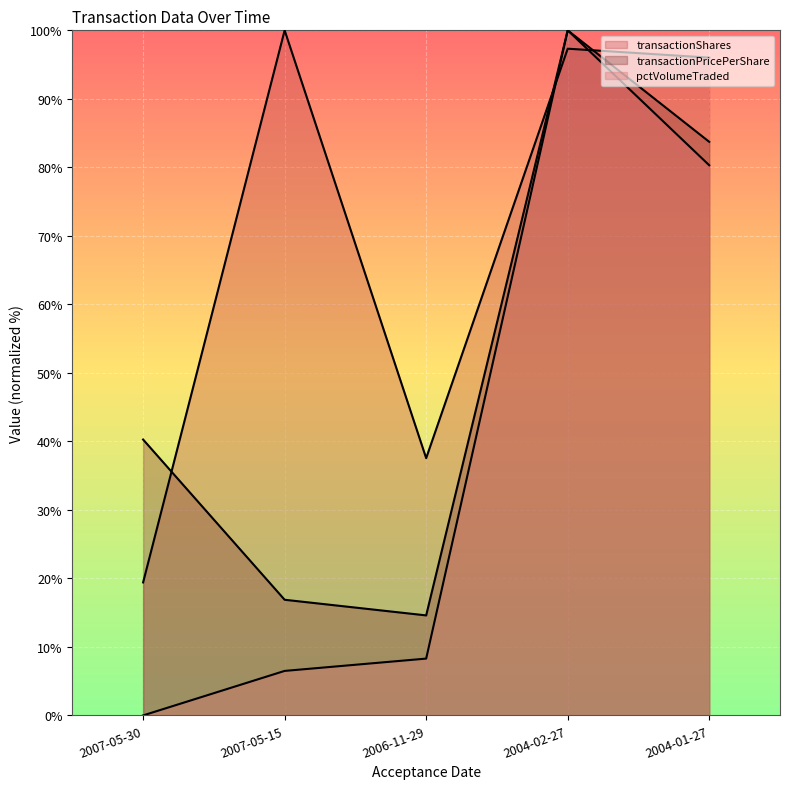

Where is the first local maximum for transactionShares?

2007-05-15